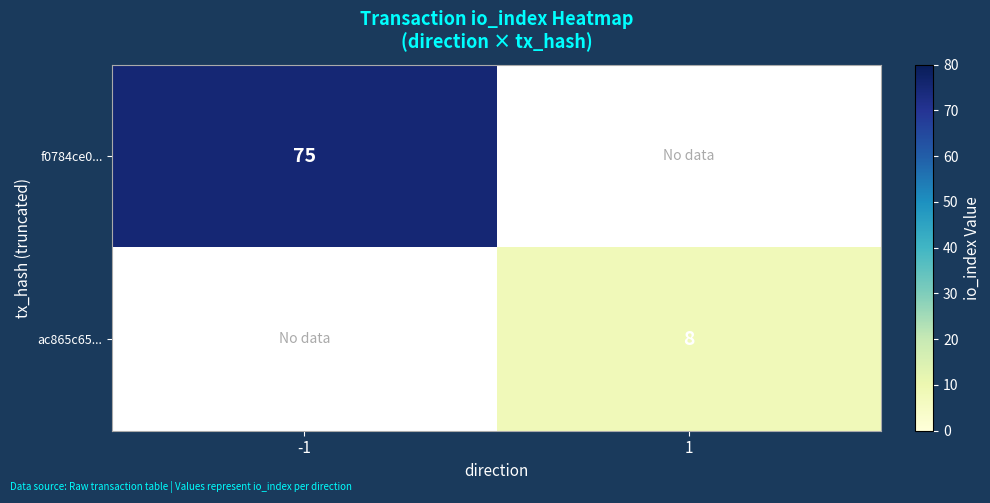

True or false: f0784ce0... has a value of 75 at -1.

True